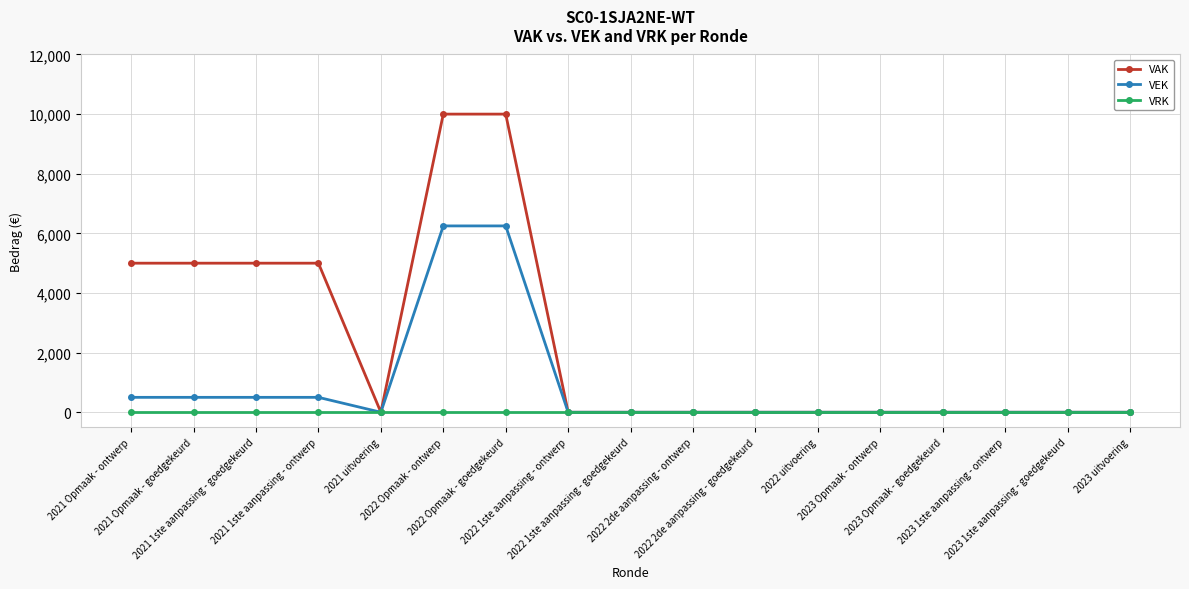

True or false: VEK has a value of 0 at 2023 1ste aanpassing - ontwerp.

True